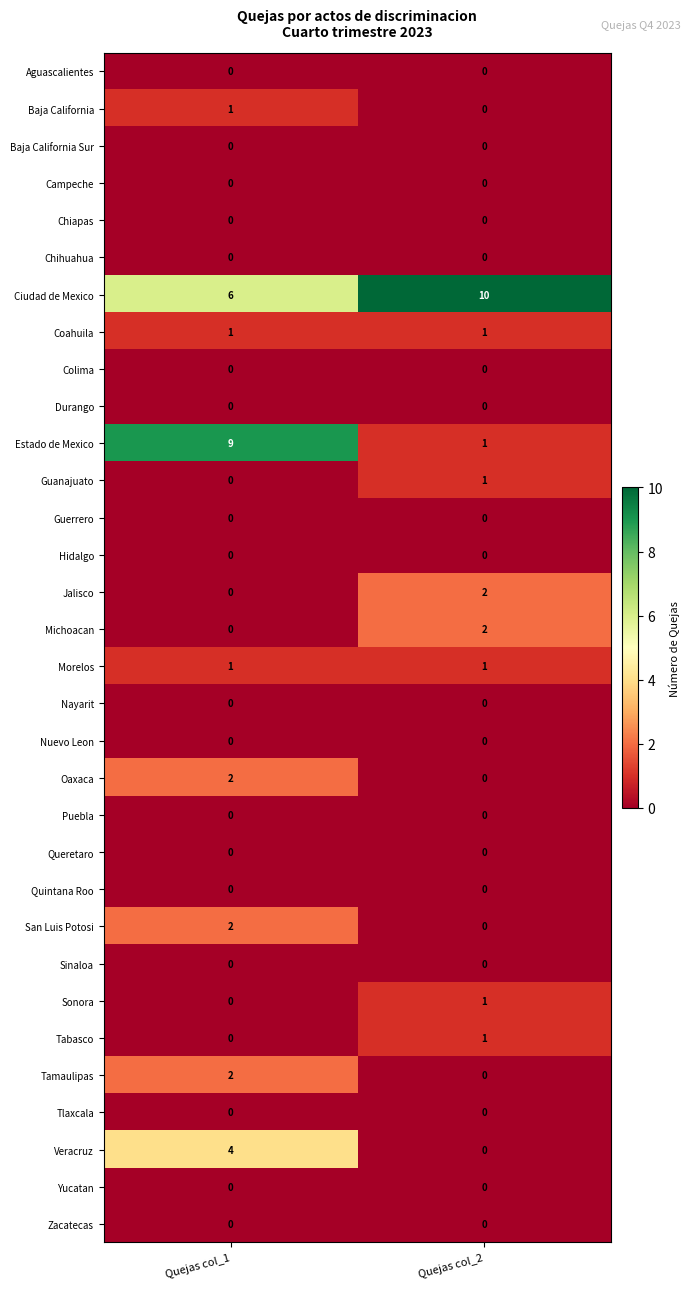

At which label does Tabasco reach its peak?

Quejas col_2